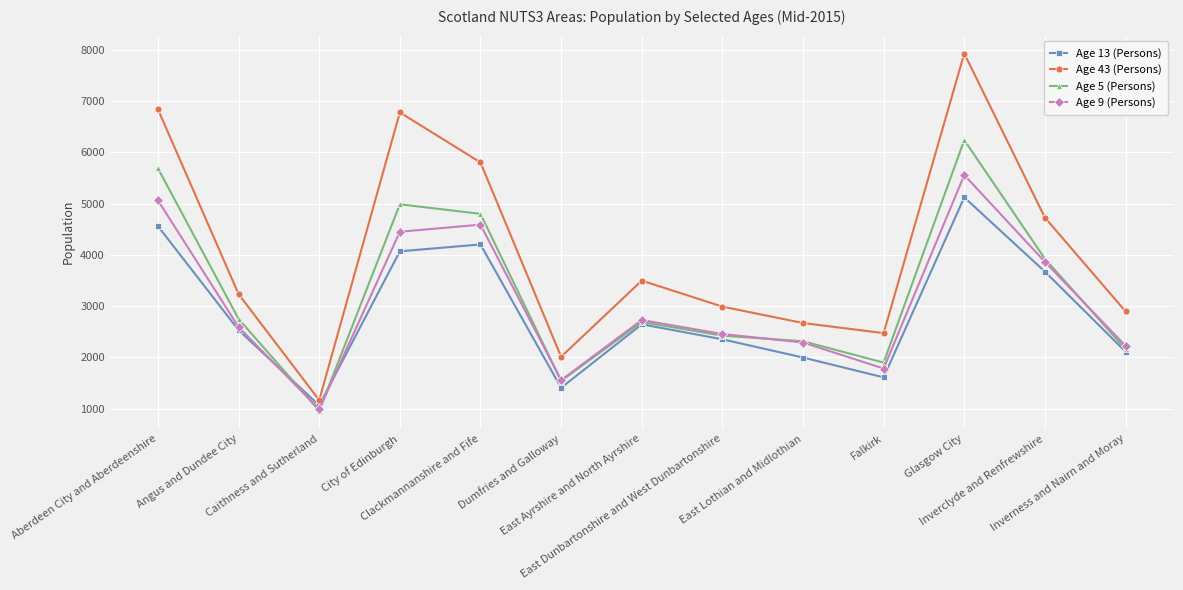

Reading left to right, what are all the values shown in this chart?

Age 13 (Persons): 4561	2531	1061	4070	4204	1405	2645	2352	1996	1609	5124	3674	2112
Age 43 (Persons): 6843	3234	1163	6782	5806	2010	3498	2990	2670	2472	7933	4729	2898
Age 5 (Persons): 5690	2749	956	4988	4802	1539	2690	2423	2314	1897	6243	3924	2161
Age 9 (Persons): 5064	2590	987	4452	4591	1554	2728	2455	2289	1781	5561	3865	2225